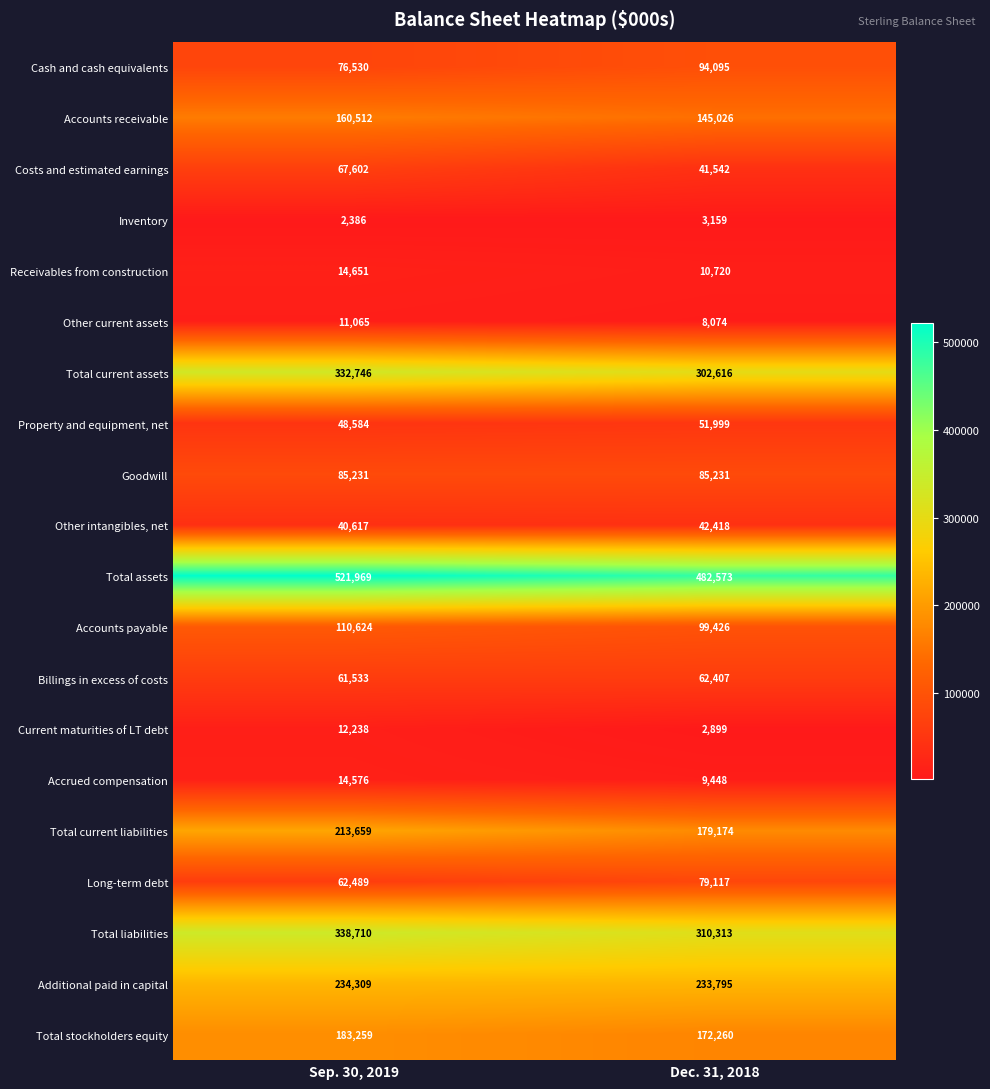

What is the difference between the maximum and minimum values in the Total current assets series?

30130